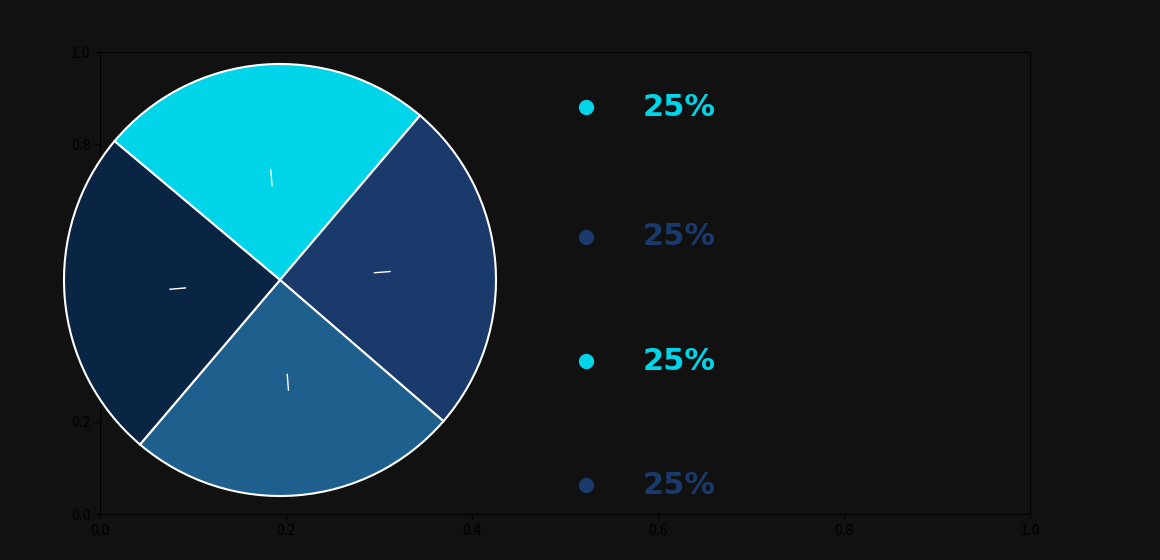

Does any single category account for the majority?

No